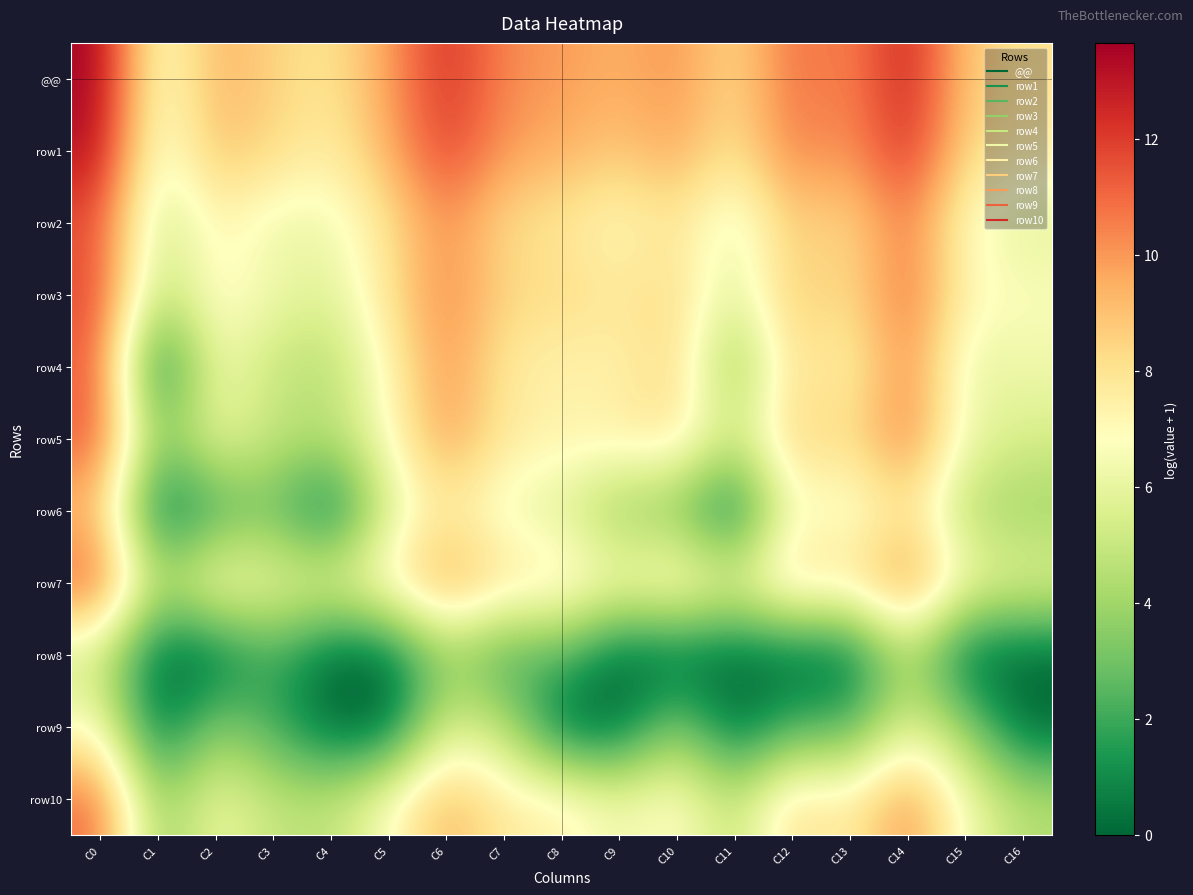

Which category has the highest value across all series?

C0